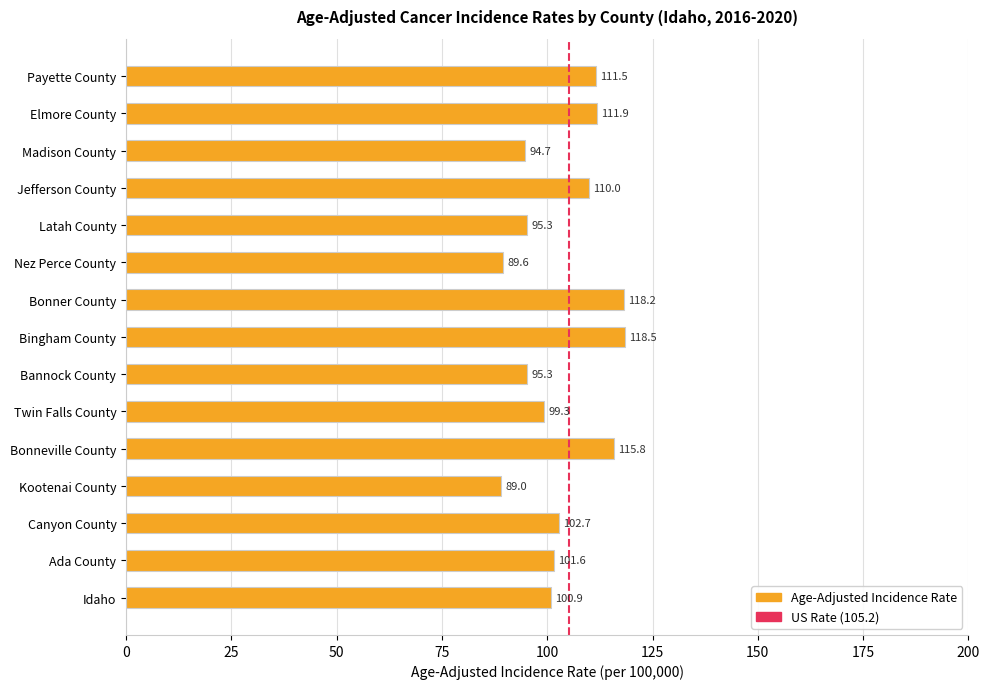

Reading bottom to top, transcribe all the data shown in this chart.

100.9	101.6	102.7	89.0	115.8	99.3	95.3	118.5	118.2	89.6	95.3	110.0	94.7	111.9	111.5